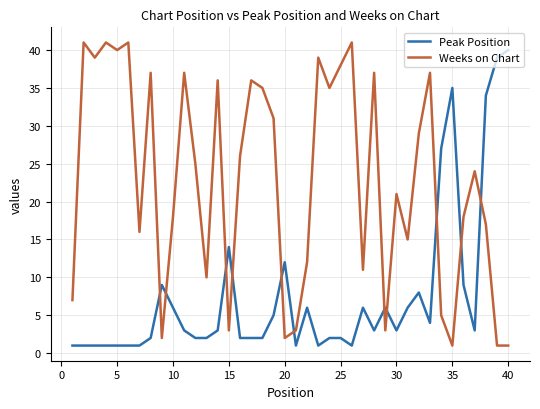

Which series has the largest total across all categories?

Weeks on Chart